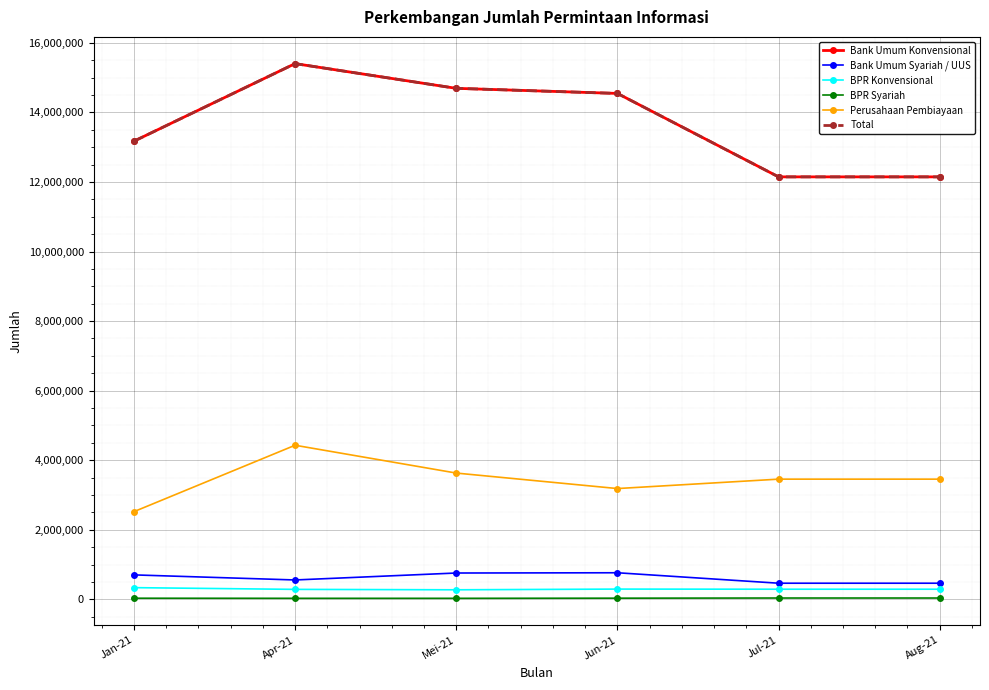

At which category is the sum across all series the highest?

Apr-21